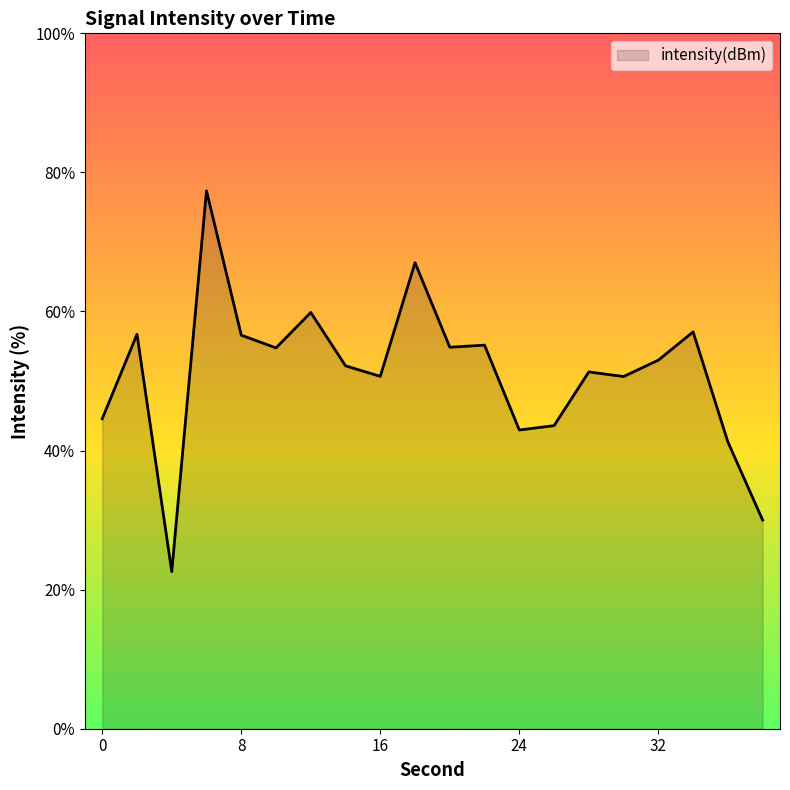

What is the maximum value shown in the chart?

77.4